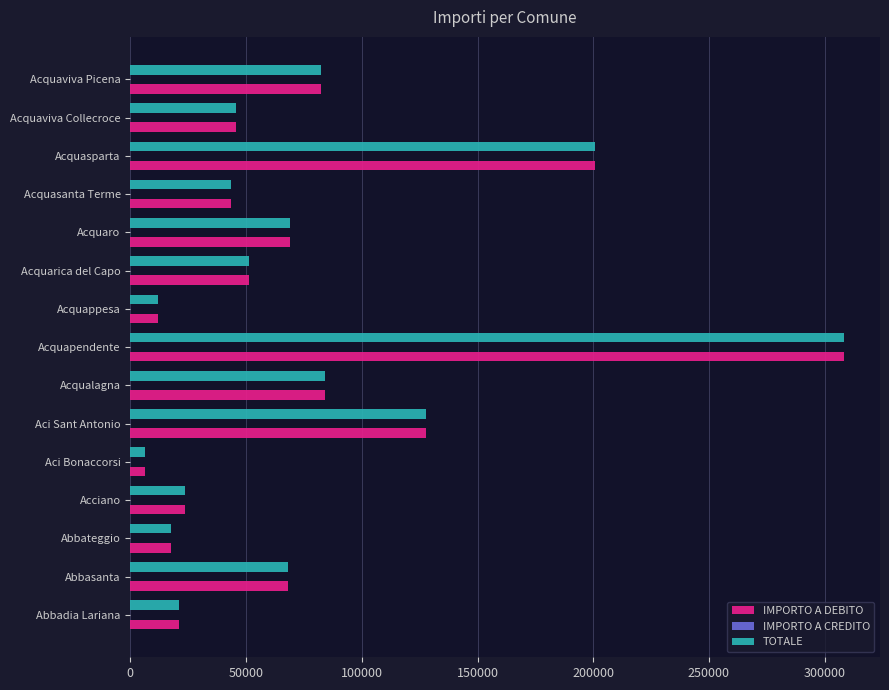

What value does the TOTALE series have at Acquaviva Collecroce?

45582.2